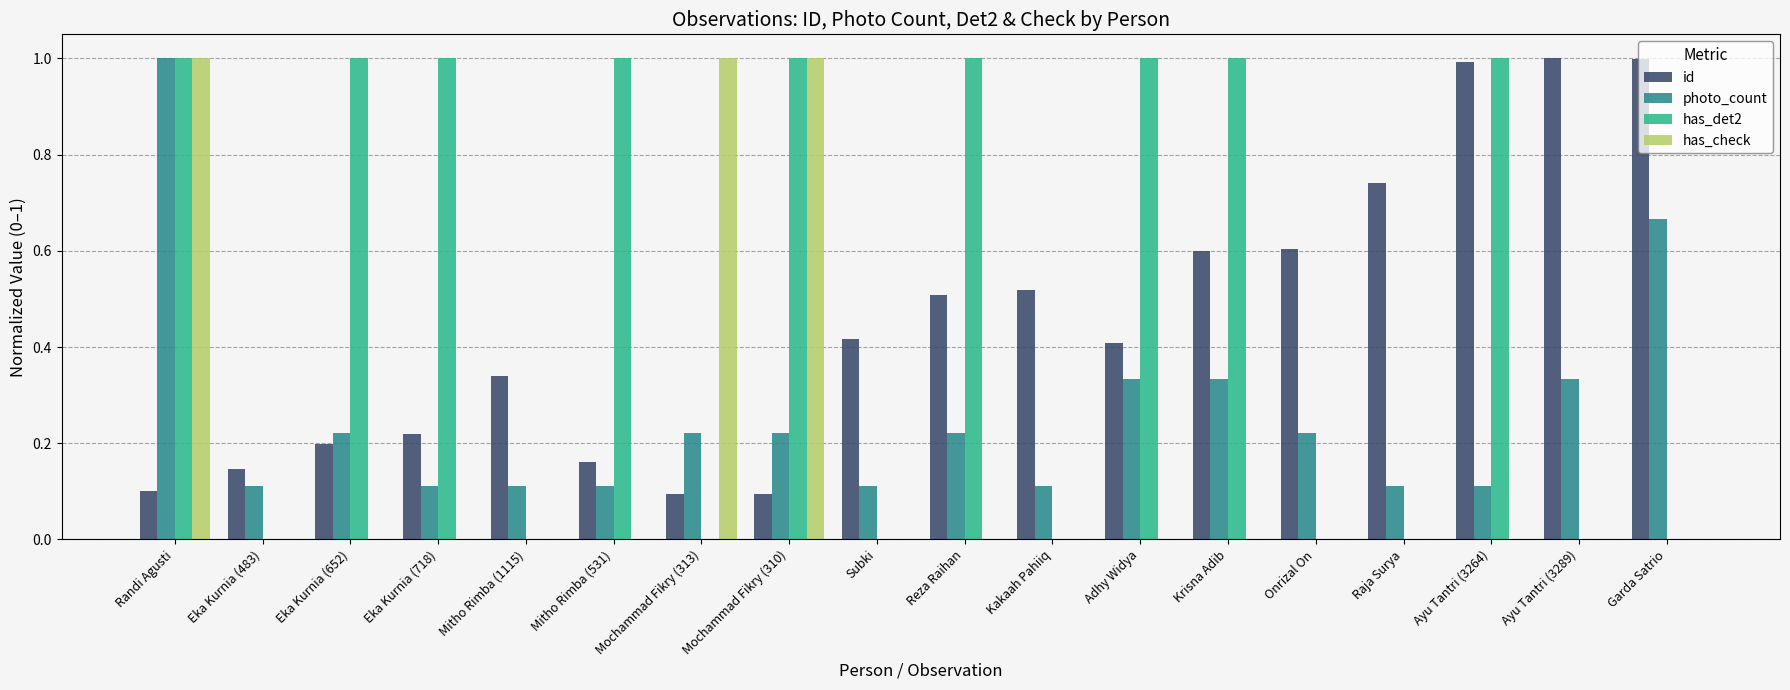

What is the maximum value for has_det2?

1.0